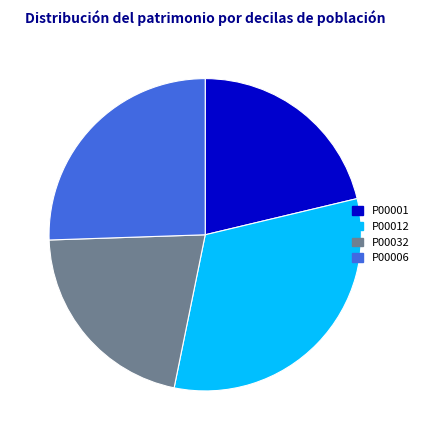

Is there a majority slice in this chart?

No